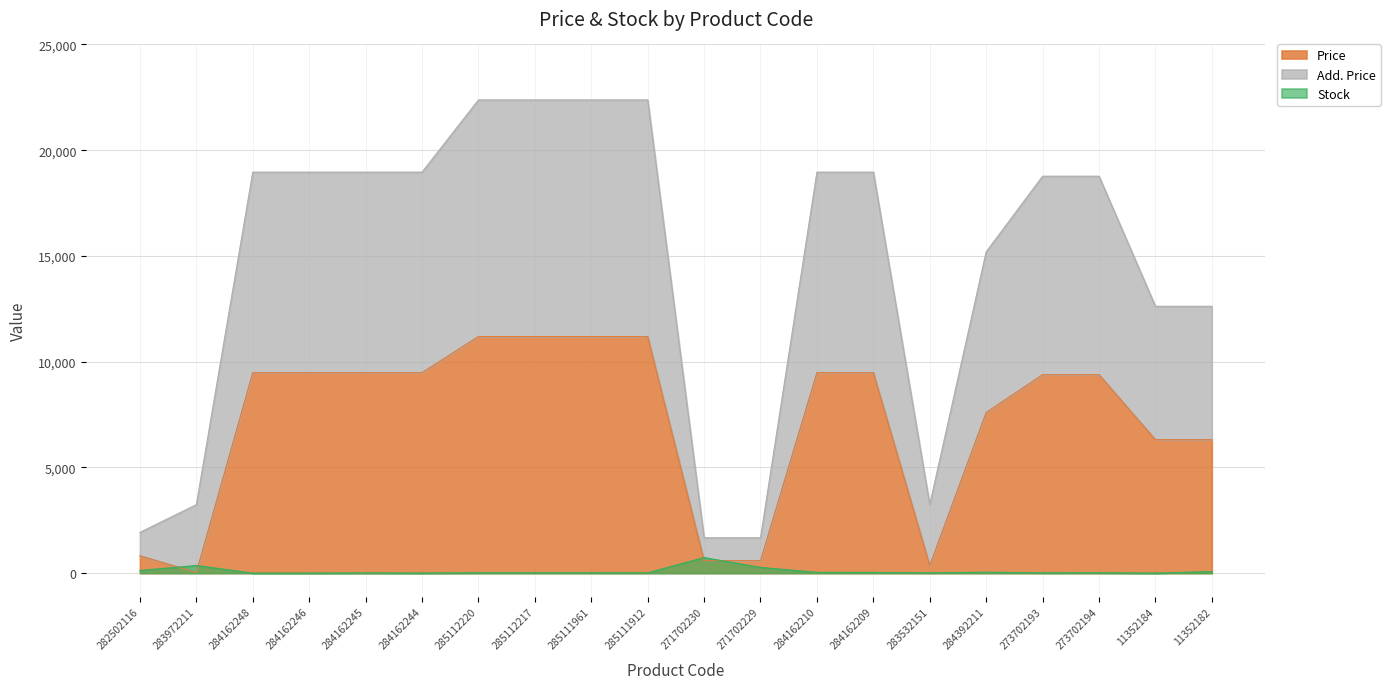

Where is Add. Price nearest to the value 12023?

11352184